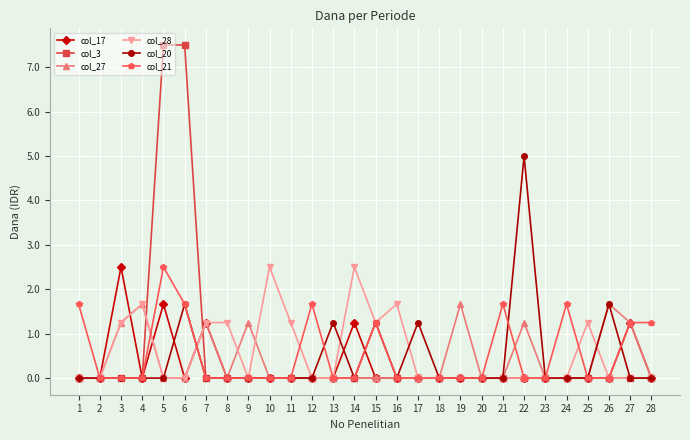

What is the highest value of the col_3 series?

7.5